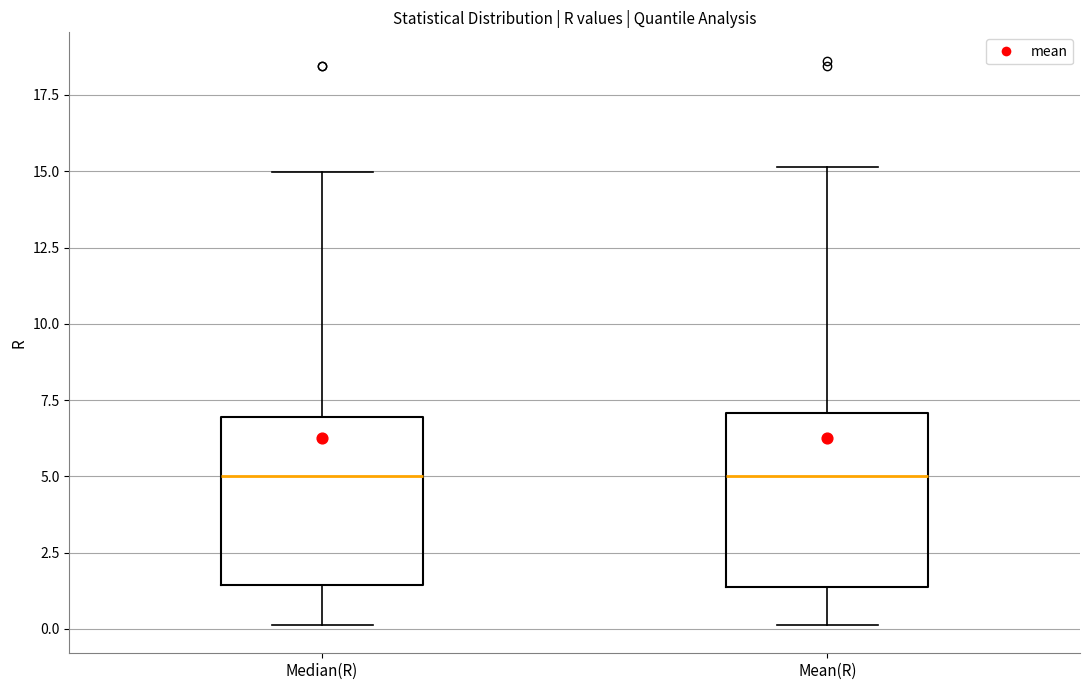

Reading left to right, transcribe this box plot: for each box, give where its median line is, the range the box spans, and where its two whiskers end, as read against the y-axis. The values are not printed on the chart, so give them approximately, as read against the axis.

Median(R): median 5.0, box 1.5 to 7.0, whiskers 0.0 to 15.0
Mean(R): median 5.0, box 1.5 to 7.0, whiskers 0.0 to 15.0